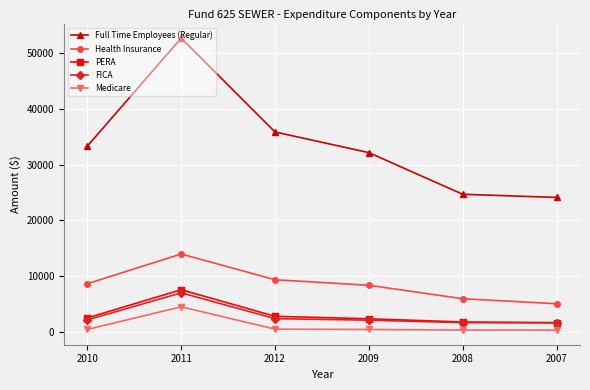

At how many categories does at least one series exceed 27521?

4